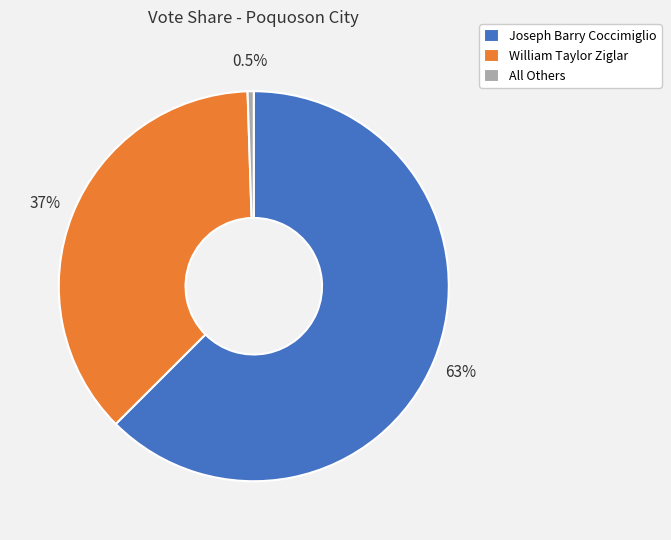

How many slices are in this pie chart?

3